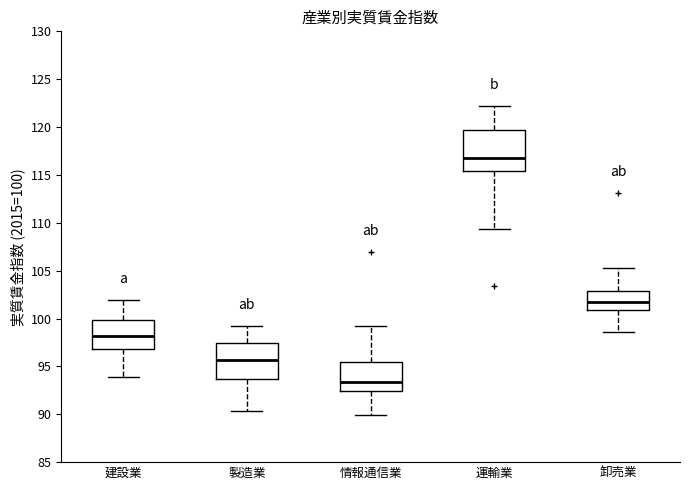

Reading left to right, read every box against the y-axis: the position of its median line, the range the box covers, and the ends of its whiskers. The values are not printed on the chart, so give them approximately, as read against the axis.

建設業: median 98.0, box 97.0 to 100.0, whiskers 94.0 to 102.0
製造業: median 95.5, box 93.5 to 97.5, whiskers 90.5 to 99.0
情報通信業: median 93.5, box 92.5 to 95.5, whiskers 90.0 to 99.0
運輸業: median 117.0, box 115.5 to 119.5, whiskers 109.5 to 122.0
卸売業: median 101.5, box 101.0 to 103.0, whiskers 98.5 to 105.5